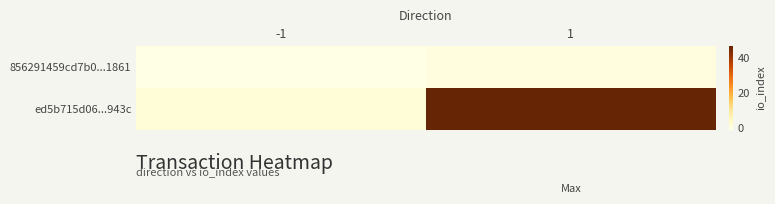

Rank the series by their maximum value, from highest to lowest.

ed5b715d06...943c, 856291459cd7b0...1861